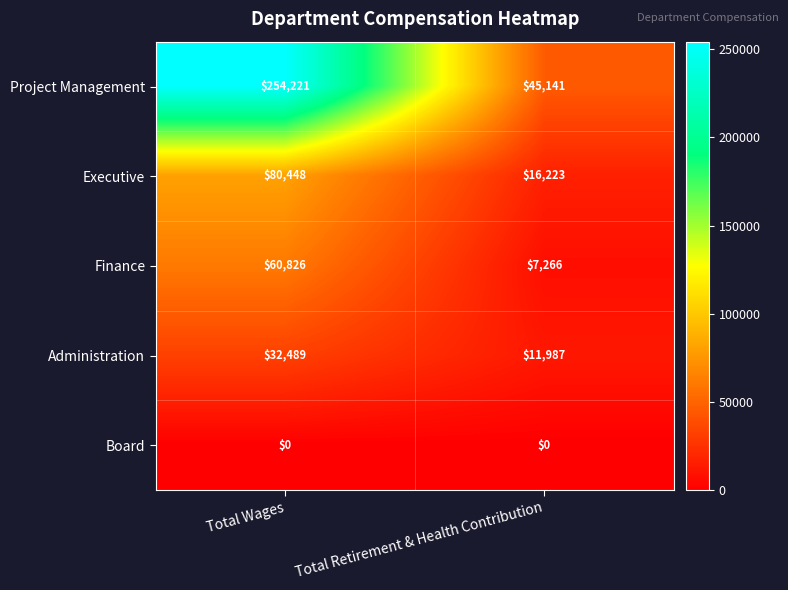

Which series has the widest spread of values?

Project Management